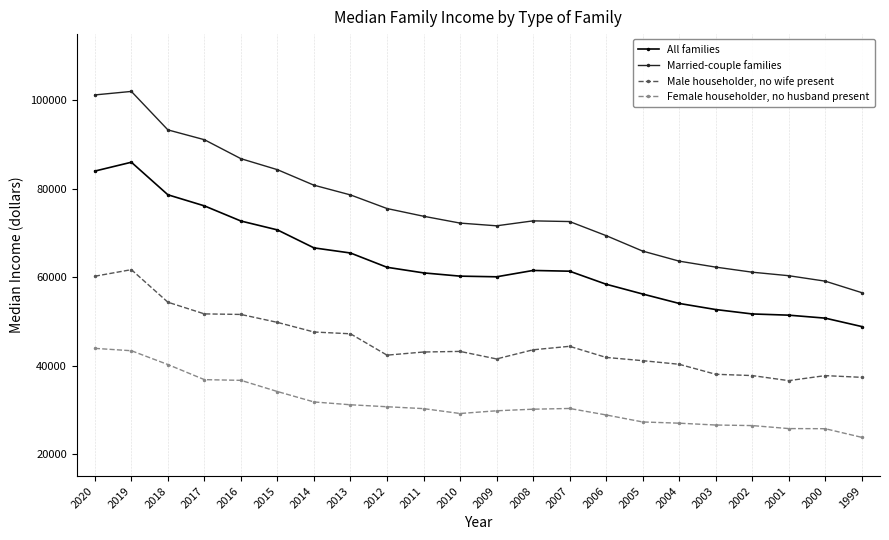

True or false: Married-couple families has a value of 49601 at 2016.

False